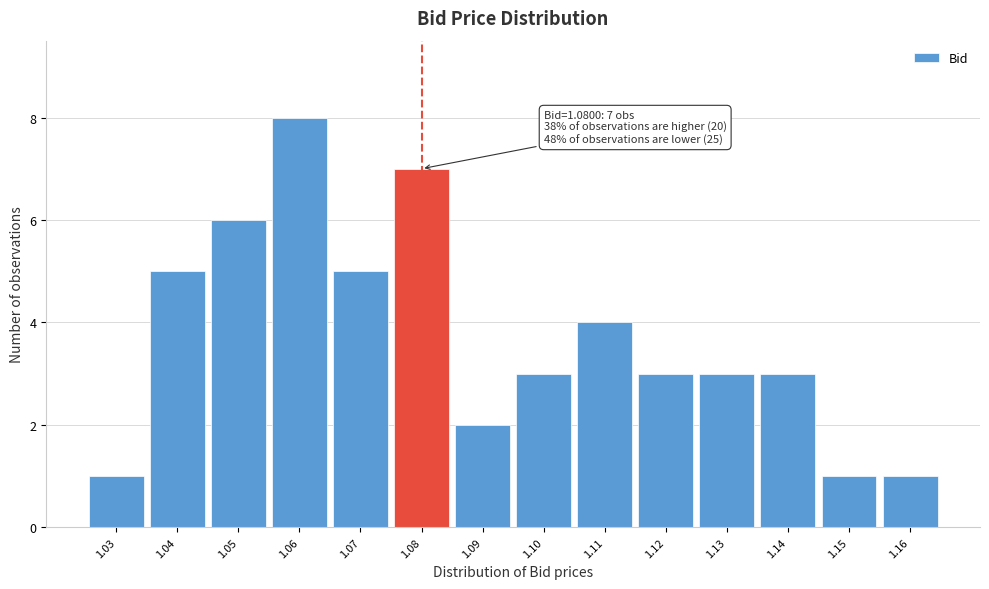

Over which range of the x-axis is the bar tallest?

1.055 to 1.065